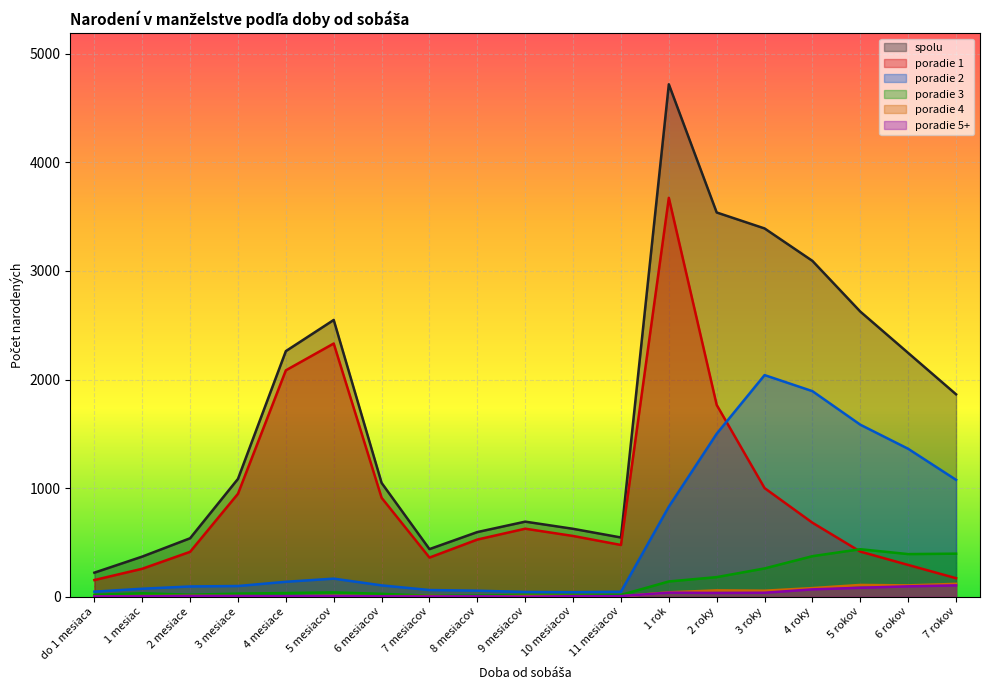

At how many categories does at least one series exceed 72?

19